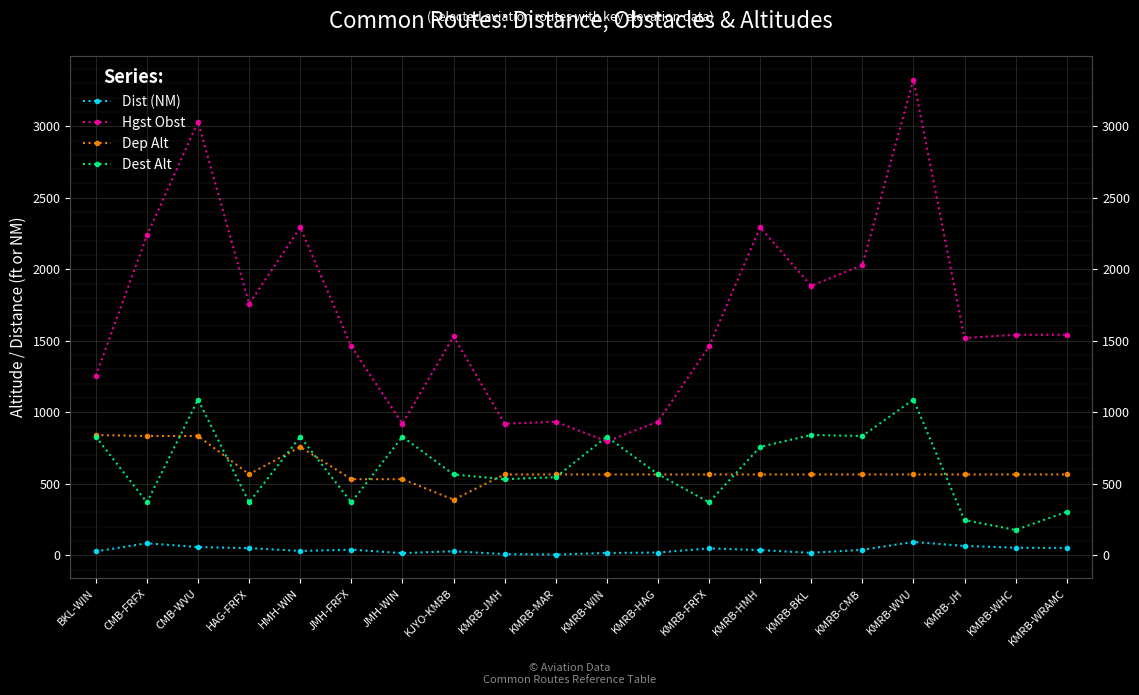

How many lines are shown in the chart?

4